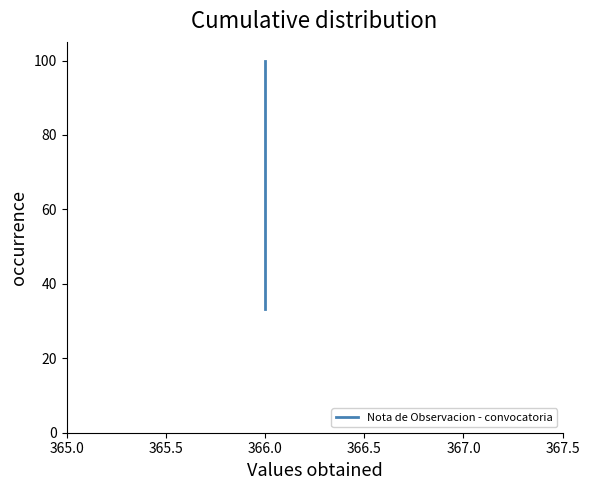

What is the difference between the maximum and minimum values?

66.7